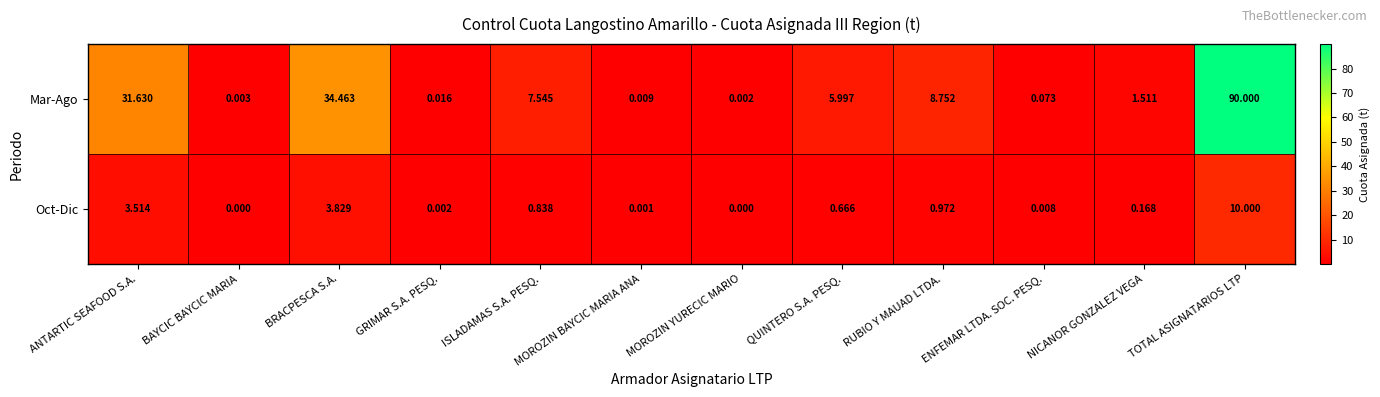

Which series has the widest spread of values?

Mar-Ago